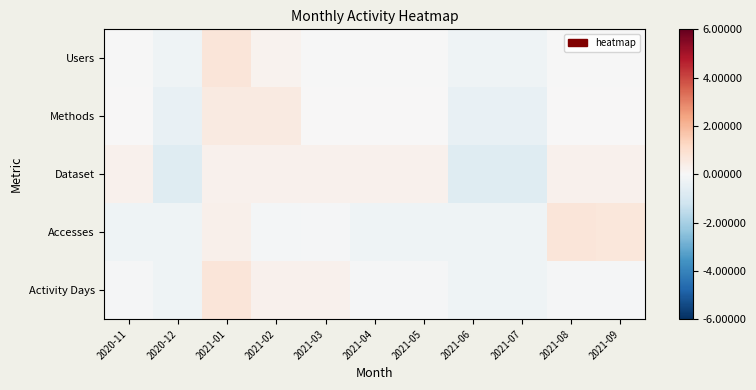

Reading left to right, transcribe all the data shown in this chart.

Users: 2020-11=-0.0	2020-12=-0.3	2021-01=0.7	2021-02=0.2	2021-03=-0.0	2021-04=-0.0	2021-05=-0.0	2021-06=-0.3	2021-07=-0.3	2021-08=-0.0	2021-09=-0.0
Methods: 2020-11=0.0	2020-12=-0.5	2021-01=0.5	2021-02=0.5	2021-03=0.0	2021-04=0.0	2021-05=0.0	2021-06=-0.5	2021-07=-0.5	2021-08=0.0	2021-09=0.0
Dataset: 2020-11=0.3	2020-12=-0.7	2021-01=0.3	2021-02=0.3	2021-03=0.3	2021-04=0.3	2021-05=0.3	2021-06=-0.7	2021-07=-0.7	2021-08=0.3	2021-09=0.3
Accesses: 2020-11=-0.2	2020-12=-0.3	2021-01=0.3	2021-02=-0.1	2021-03=-0.1	2021-04=-0.2	2021-05=-0.2	2021-06=-0.3	2021-07=-0.3	2021-08=0.7	2021-09=0.7
Activity Days: 2020-11=-0.1	2020-12=-0.3	2021-01=0.7	2021-02=0.2	2021-03=0.2	2021-04=-0.1	2021-05=-0.1	2021-06=-0.3	2021-07=-0.3	2021-08=-0.1	2021-09=-0.1